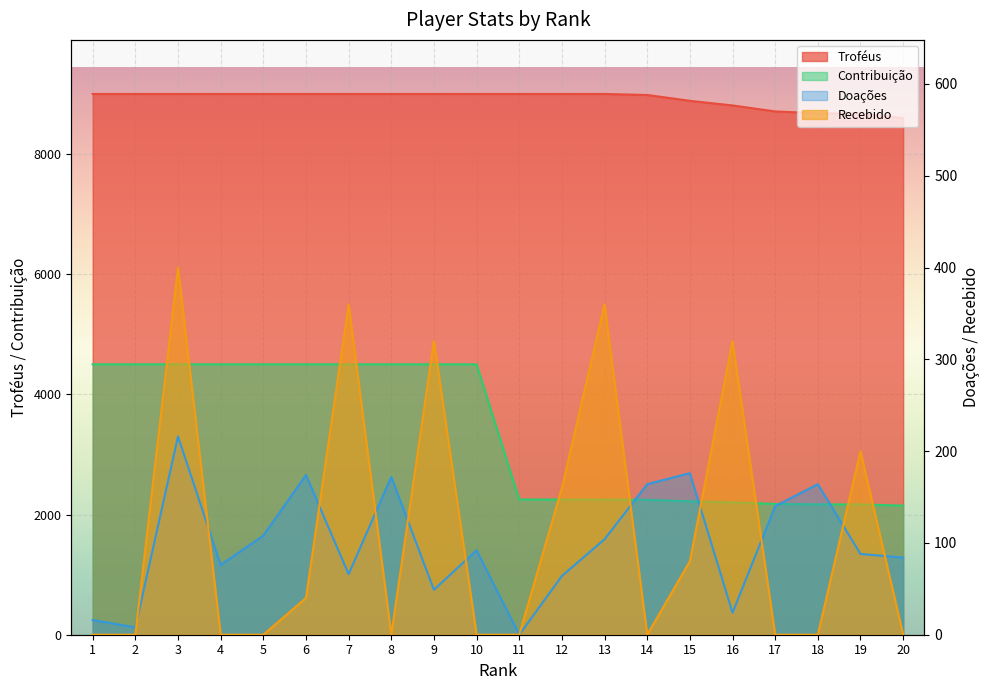

What value does the Doações series have at 2?

8